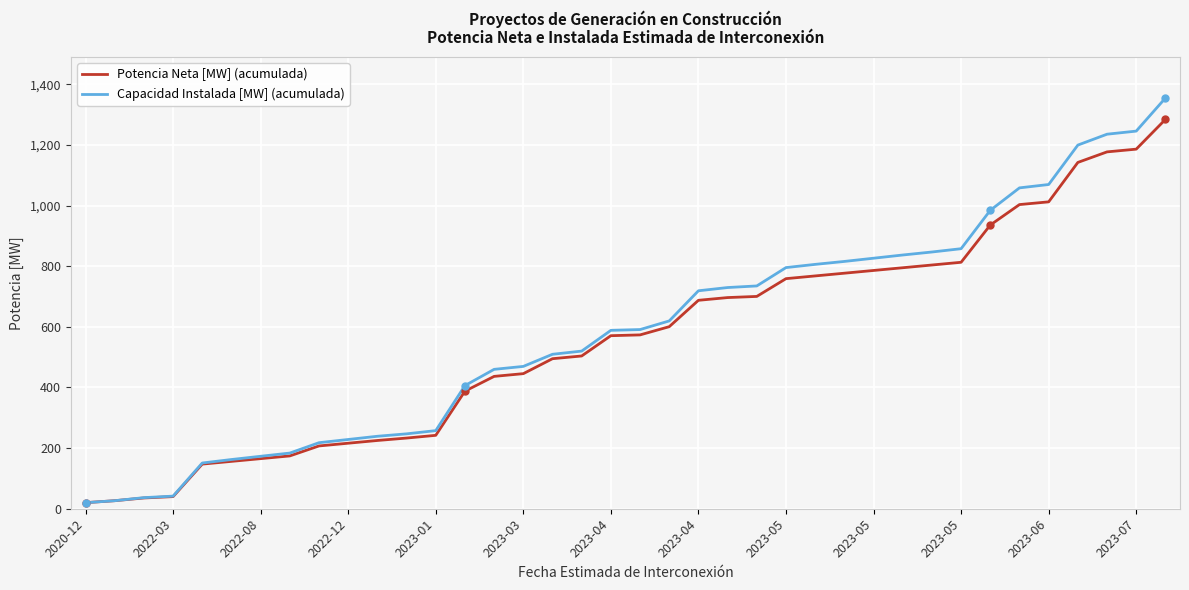

What is the highest value of the Capacidad Instalada [MW] (acumulada) series?

1354.4